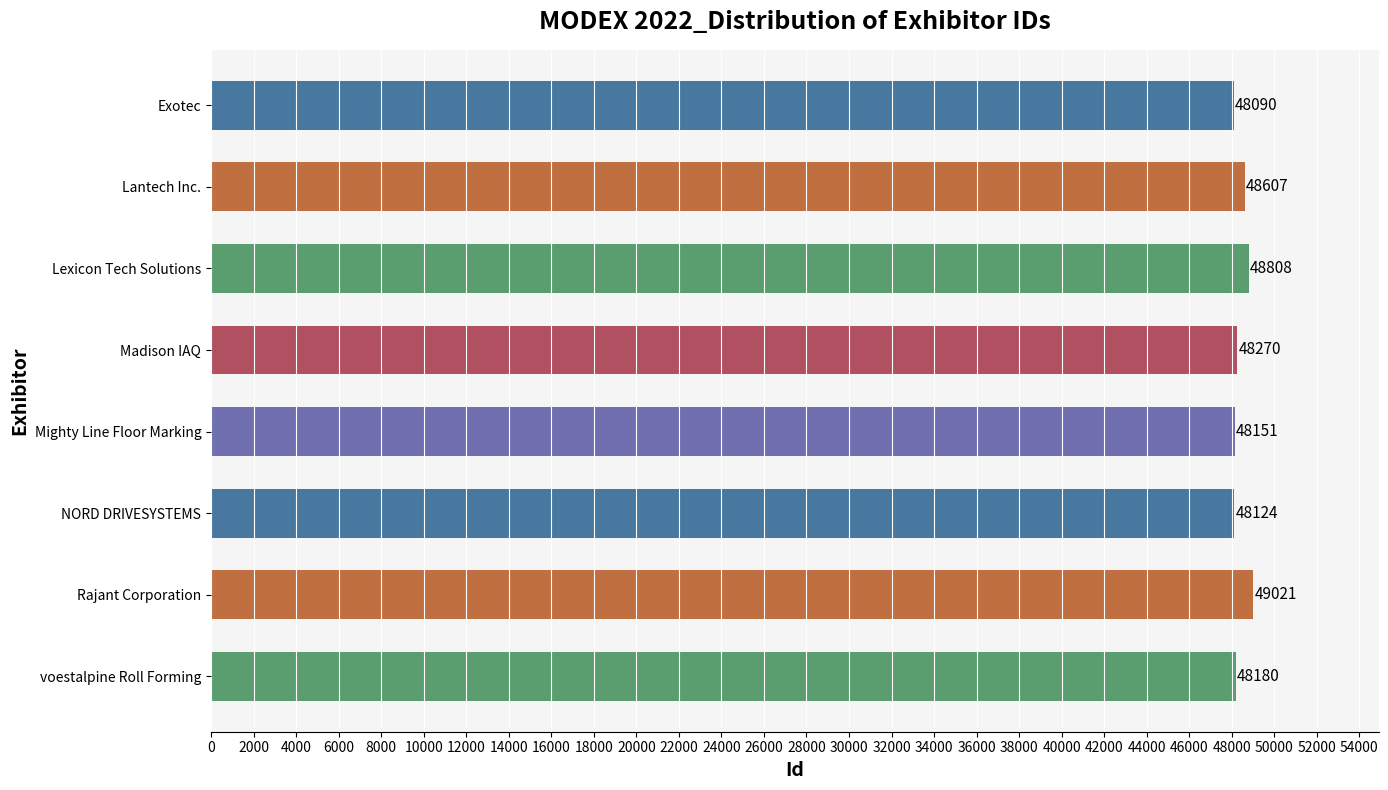

Does the chart contain stacked bars?

No